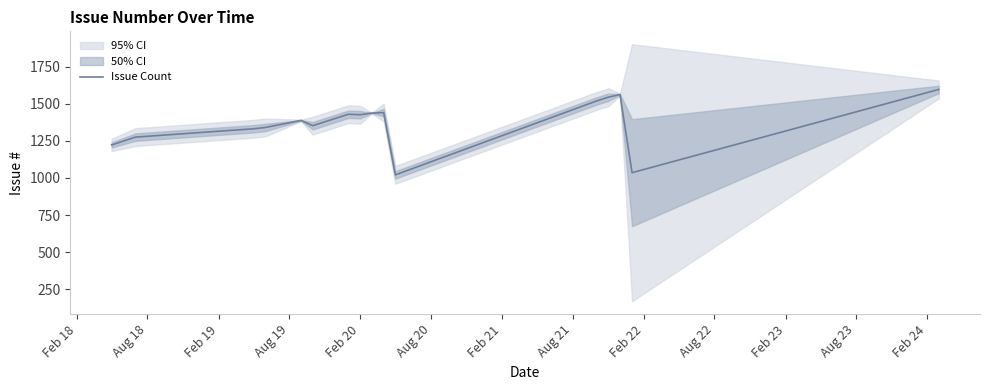

How many lines are shown in the chart?

1